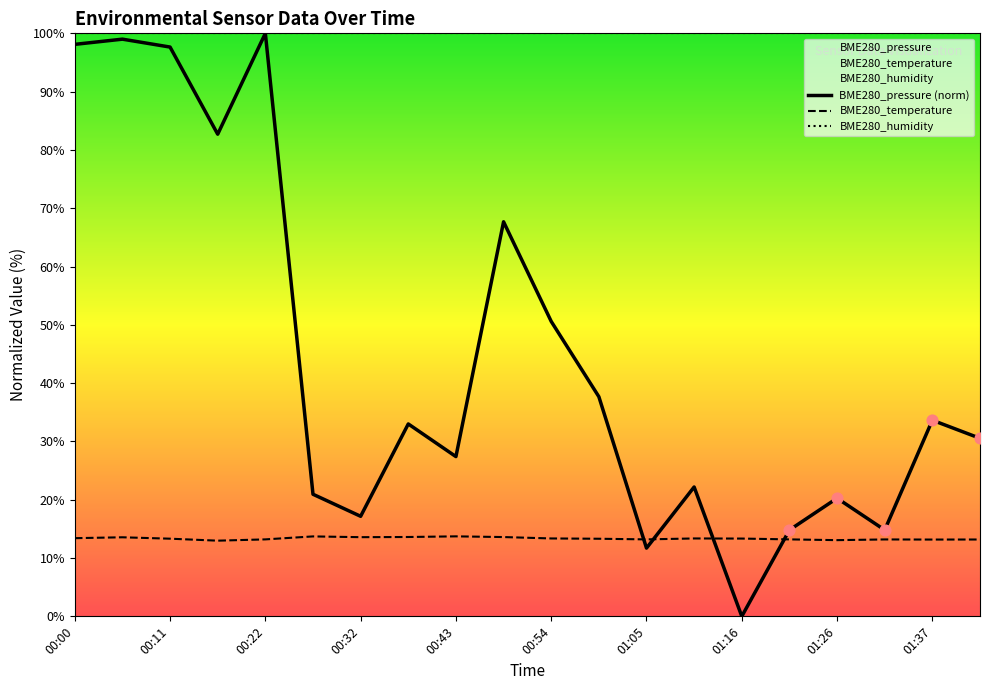

Is the value of BME280_pressure (norm) at 00:43 greater than the value of BME280_humidity at 00:43?

No